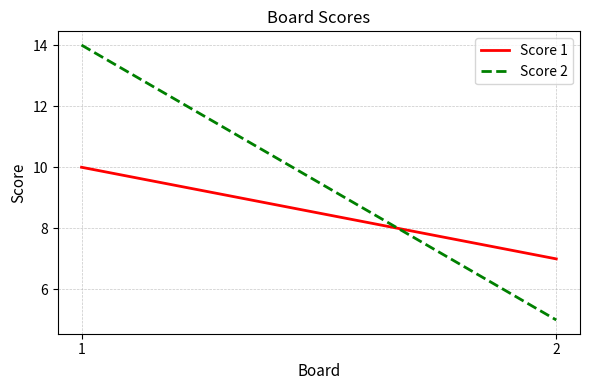

What is the maximum value for Score 2?

14